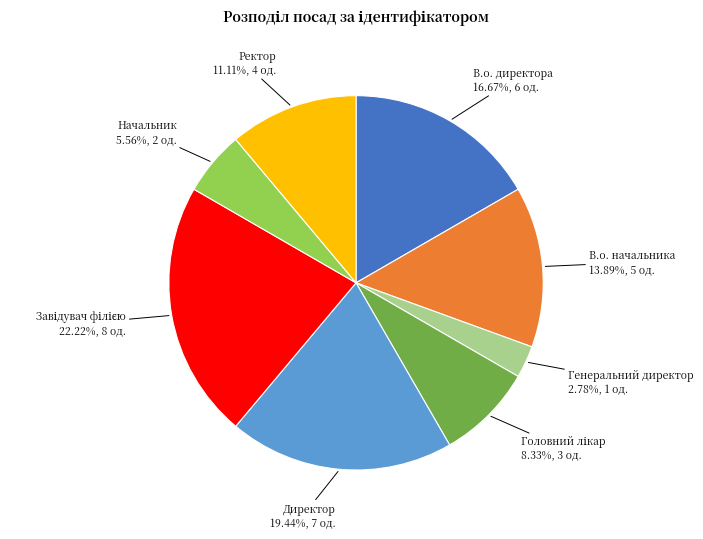

Which slice is the smallest?

Генеральний директор